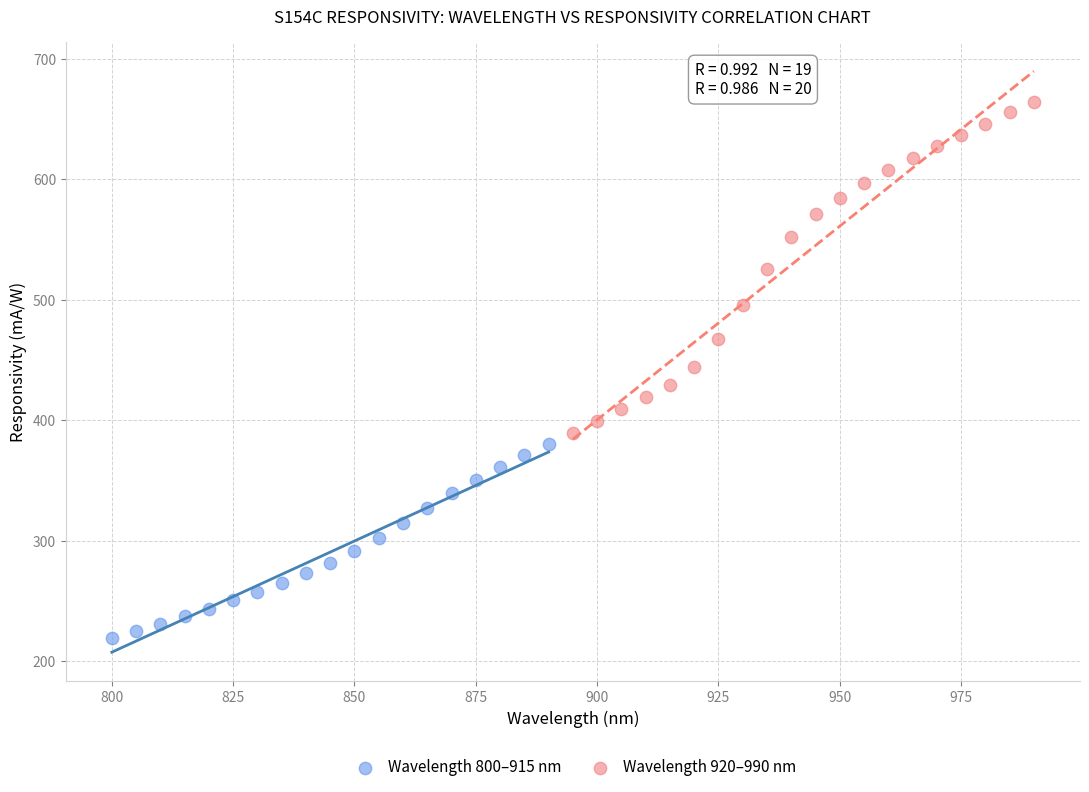

Which series has the largest Y range (max minus min)?

Wavelength 920–990 nm